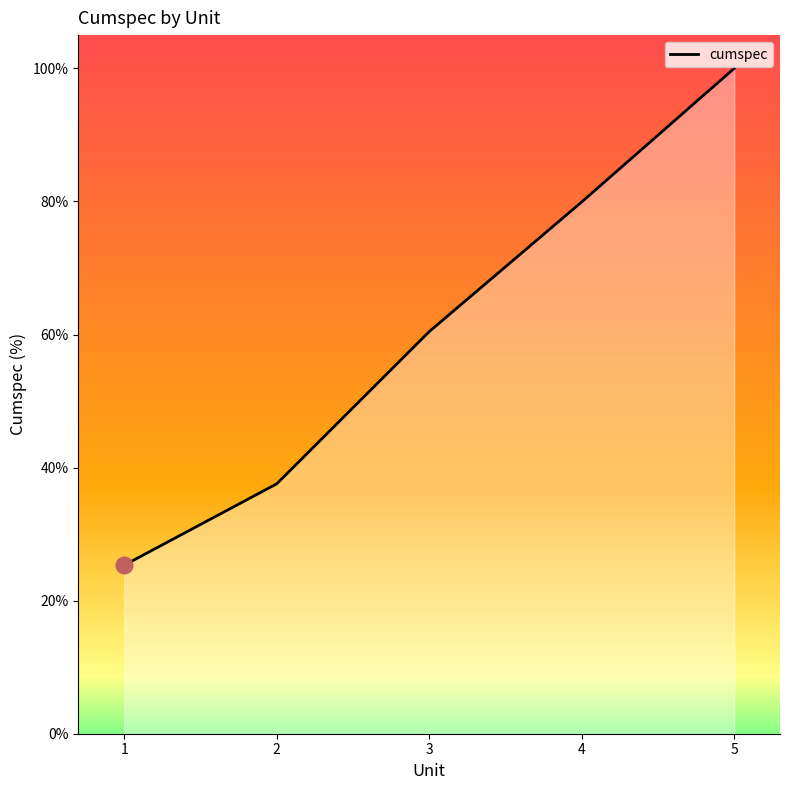

What is the sum of the values at 3 and 4?

140.4